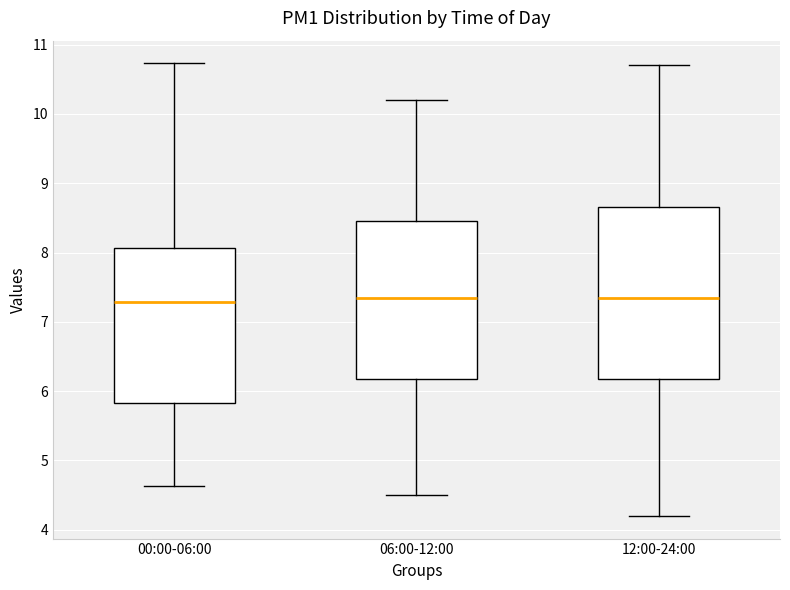

Where does the lower whisker of the box for 06:00-12:00 end on the y-axis? The values are not printed on the chart, so give them approximately, as read against the axis.

4.5